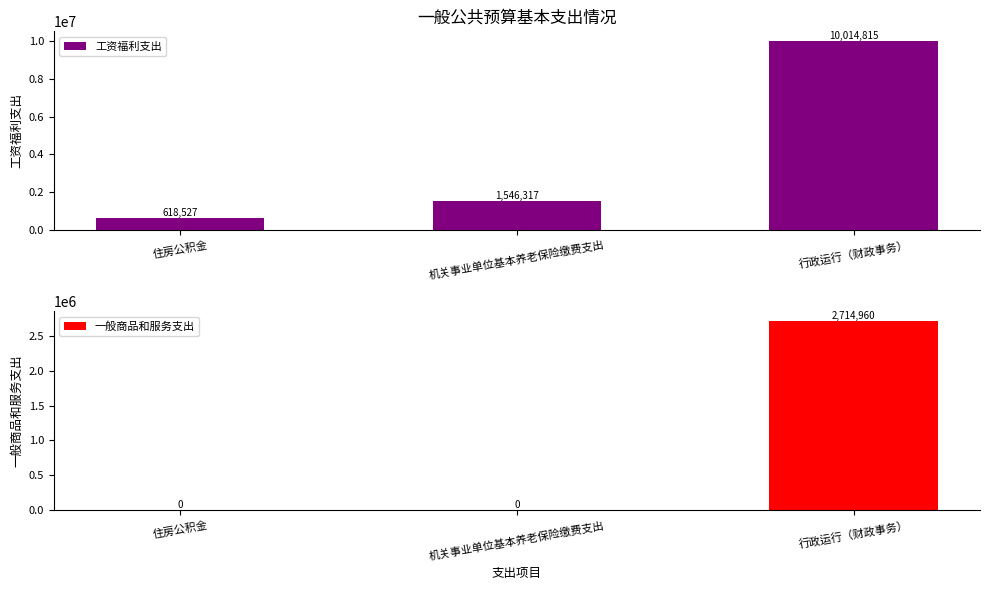

Which series has the largest range (max minus min)?

工资福利支出